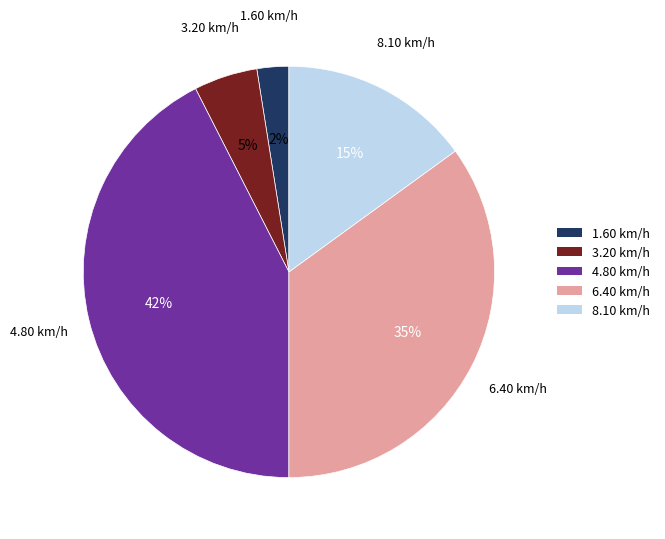

How many slices are in this pie chart?

5